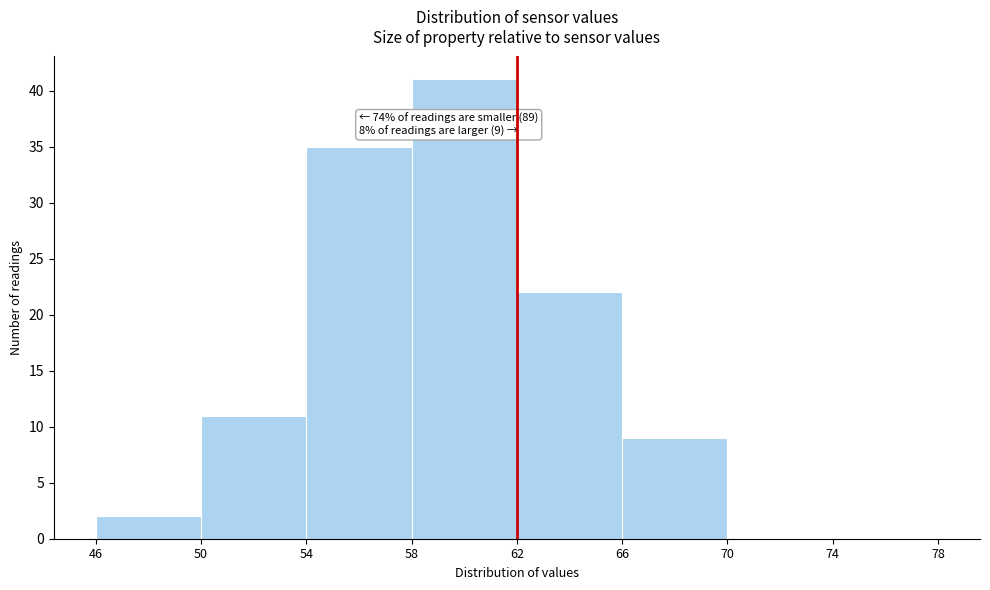

Over which range of the x-axis is the bar tallest?

58 to 62